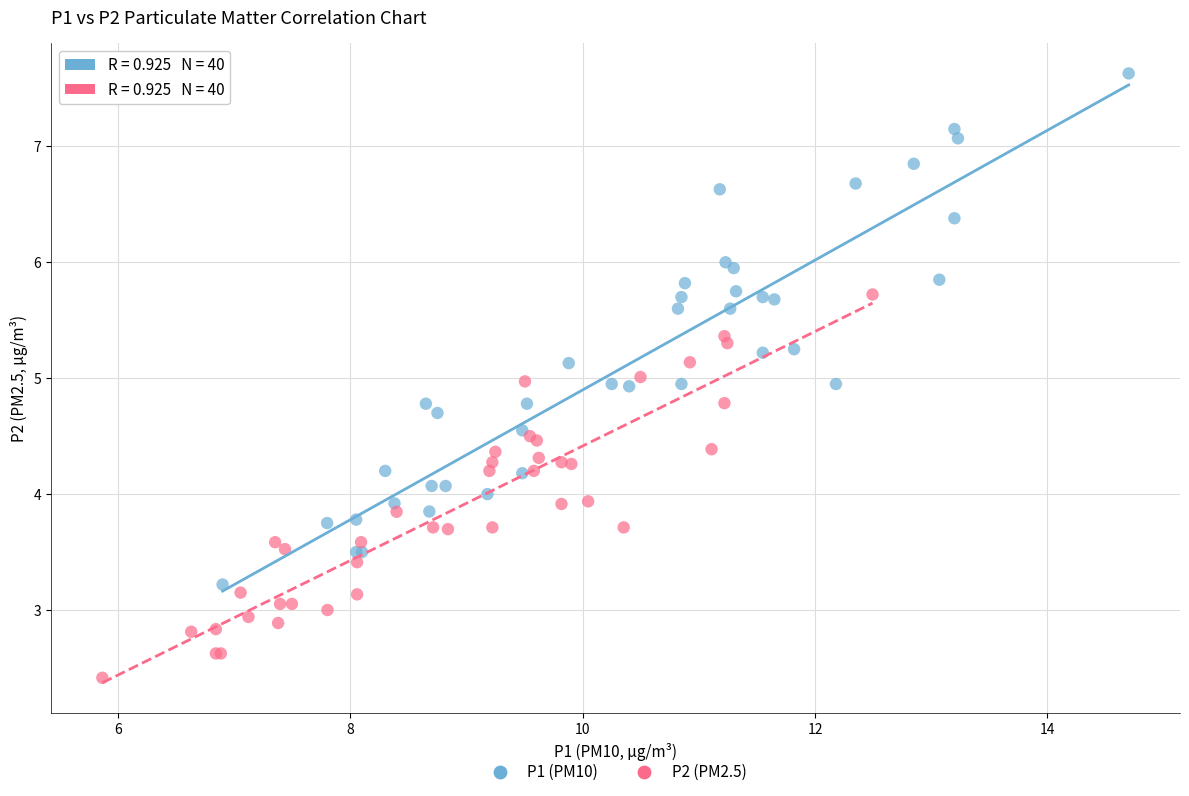

Which series has the widest spread of Y values?

P1 (PM10)